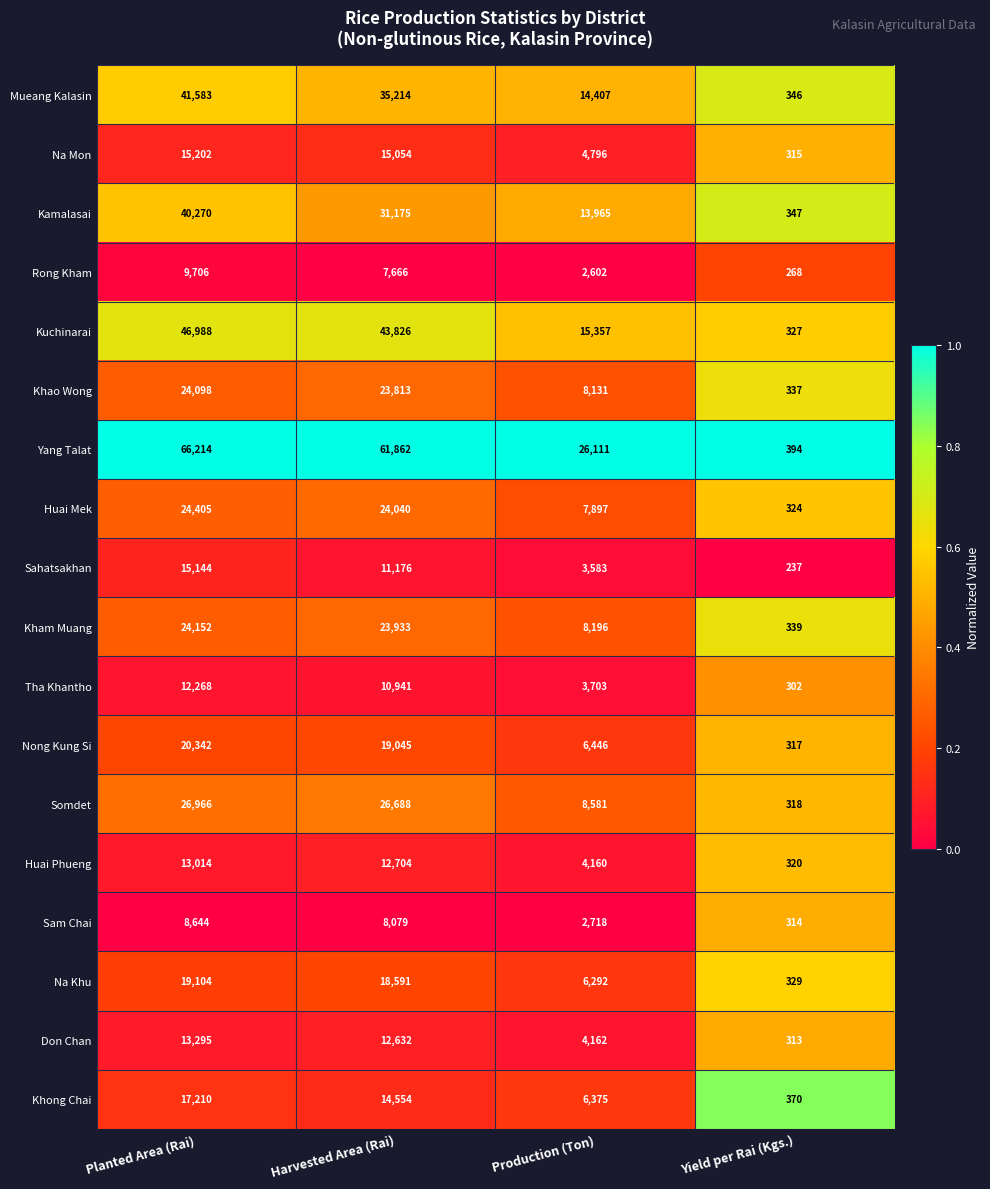

Which series changed the most between Harvested Area (Rai) and Production (Ton)?

Yang Talat